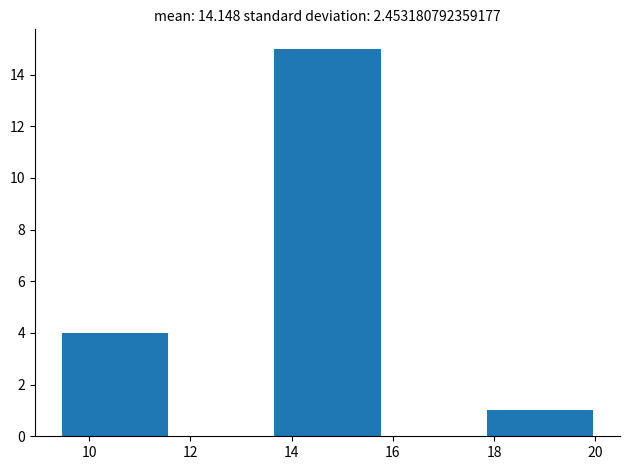

Reading left to right, list every bar in this chart as the range it spans on the x-axis followed by its height. Neither the bar edges nor the heights are printed on the chart, so give them approximately, as read against the axes.

9.46 to 11.56: 4
11.56 to 13.66: 0
13.66 to 15.76: 15
15.76 to 17.86: 0
17.86 to 19.96: 1